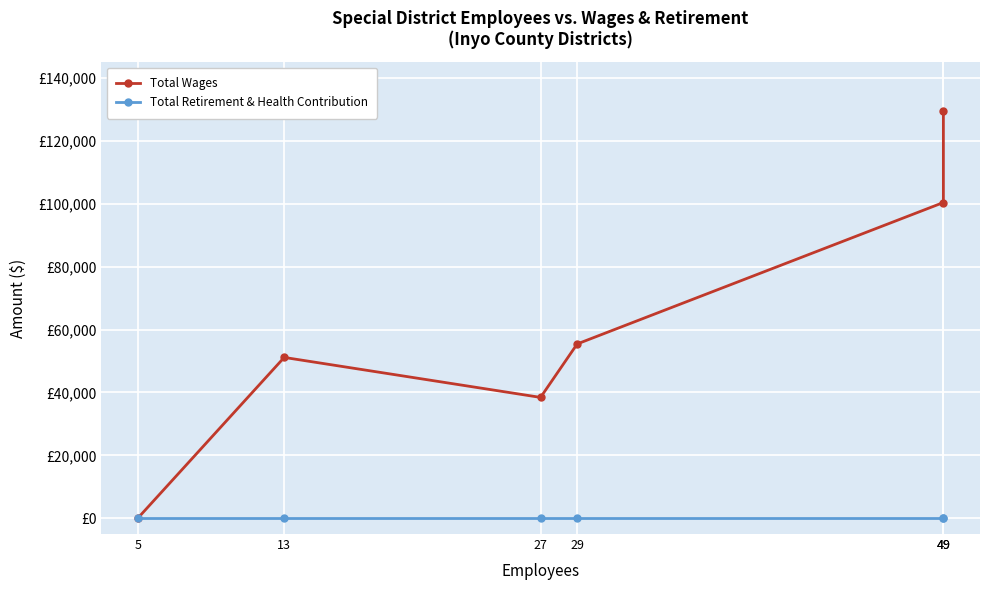

True or false: Total Retirement & Health Contribution and Total Wages cross at least once.

False